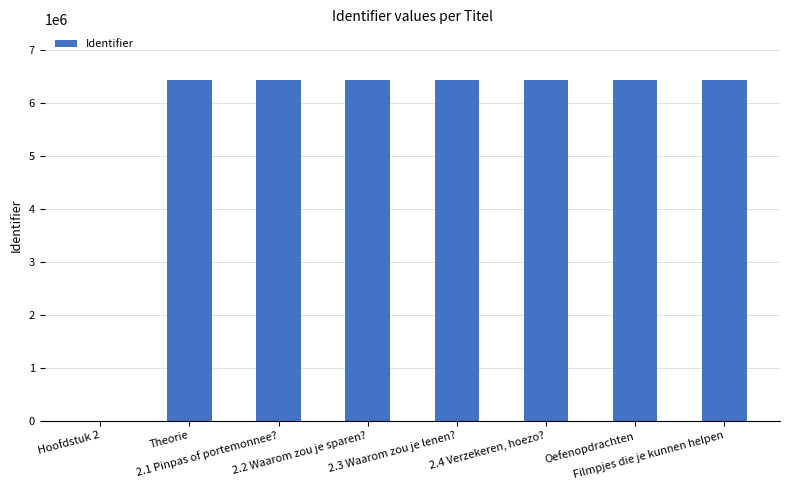

What is the change in value from 2.2 Waarom zou je sparen? to Filmpjes die je kunnen helpen?

-3